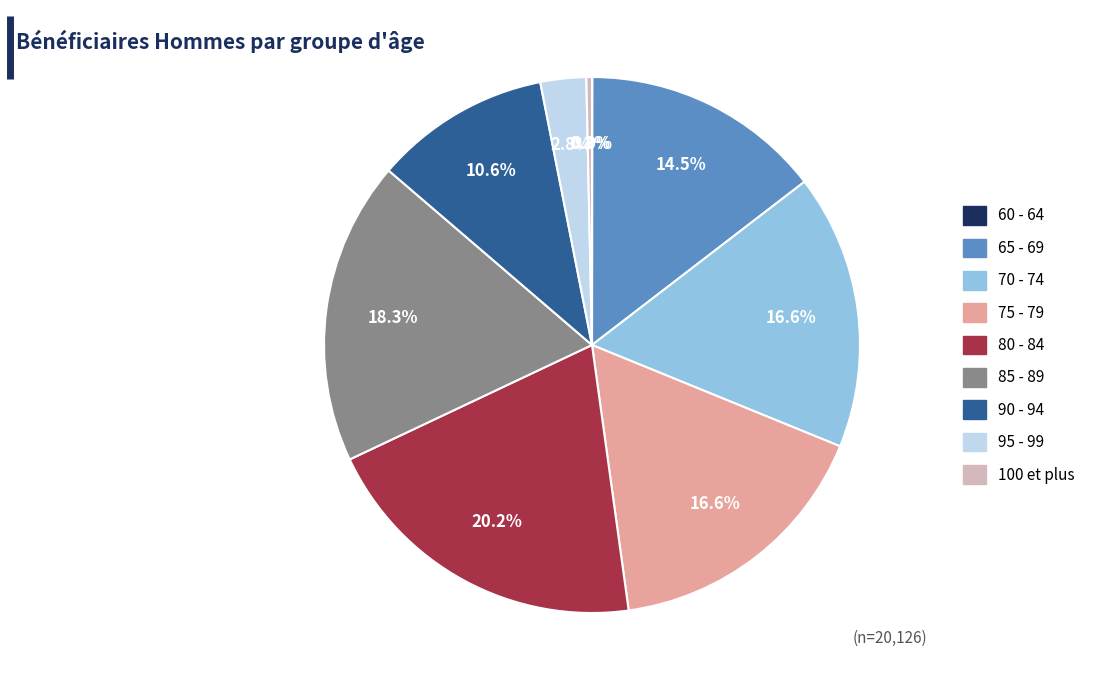

What percentage is NOT represented by 80 - 84?

79.8%